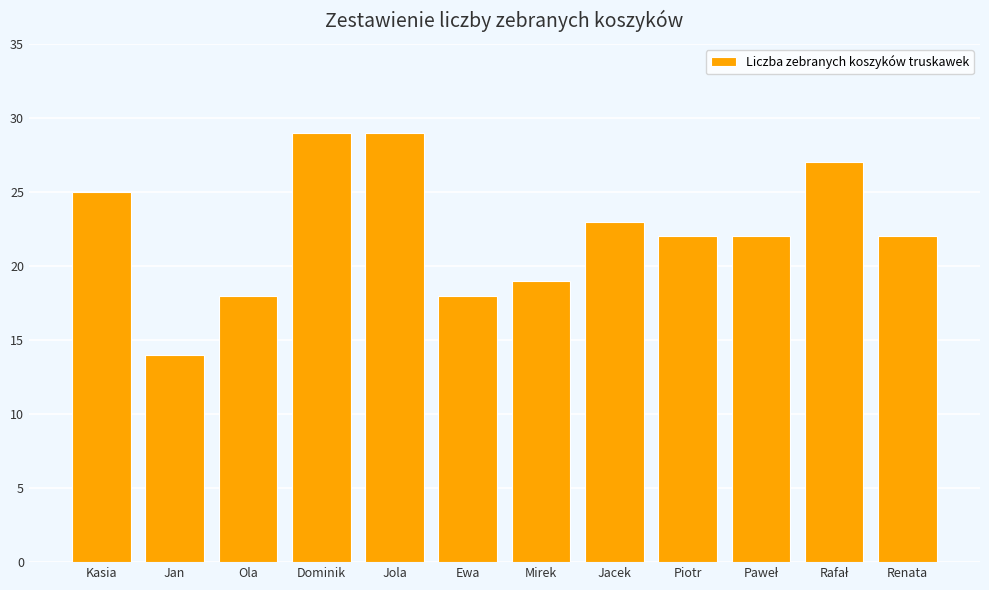

What is the difference between the second highest and minimum values?

15